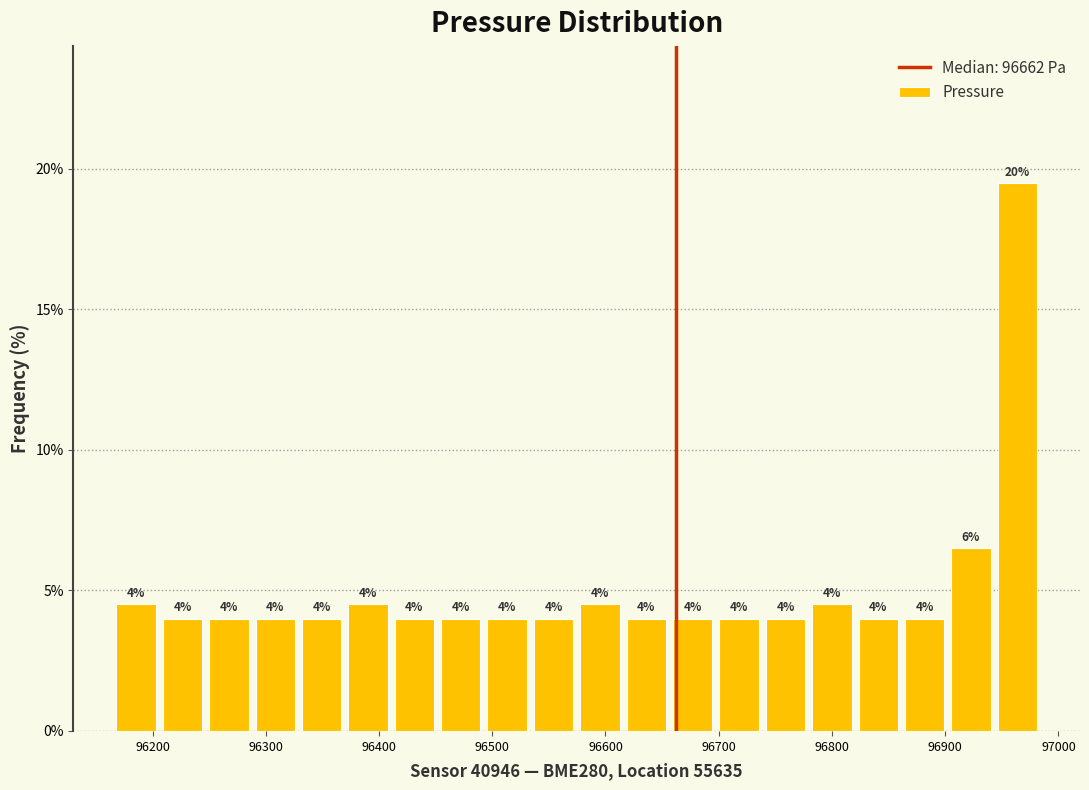

Which range on the x-axis has the tallest bar?

96940 to 96980